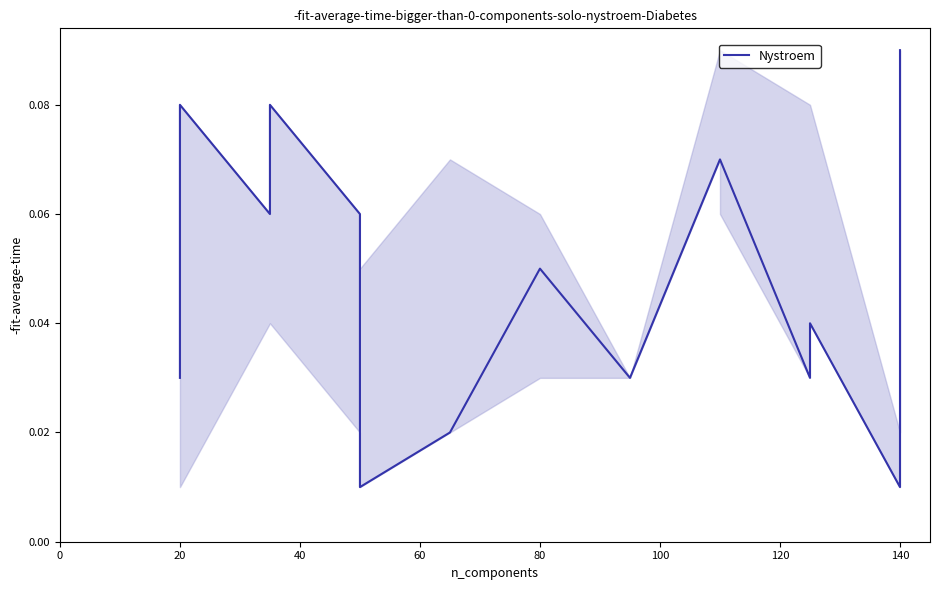

How many lines are shown in the chart?

1